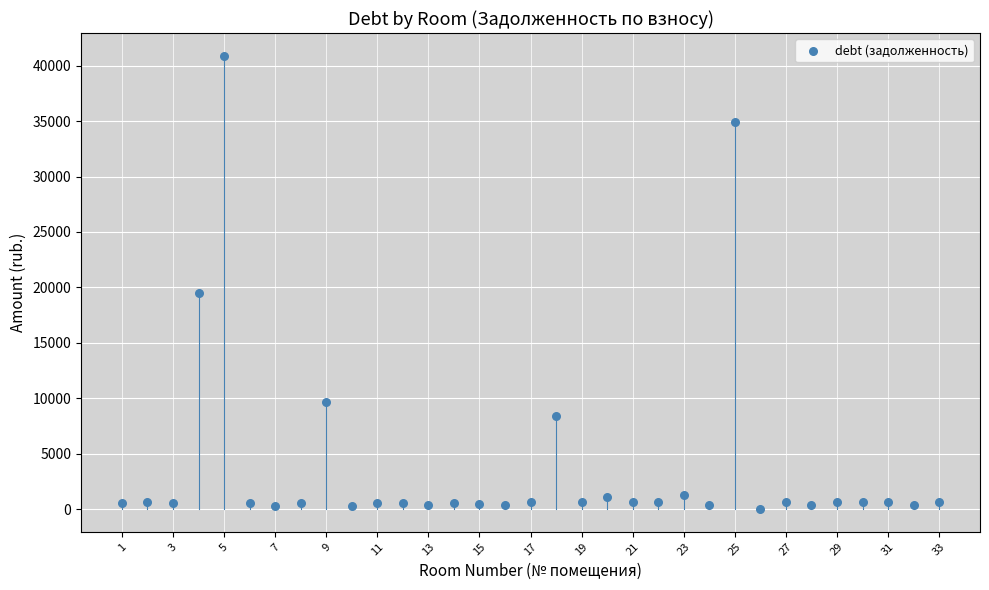

What is the range of X values (max minus min)?

32.0